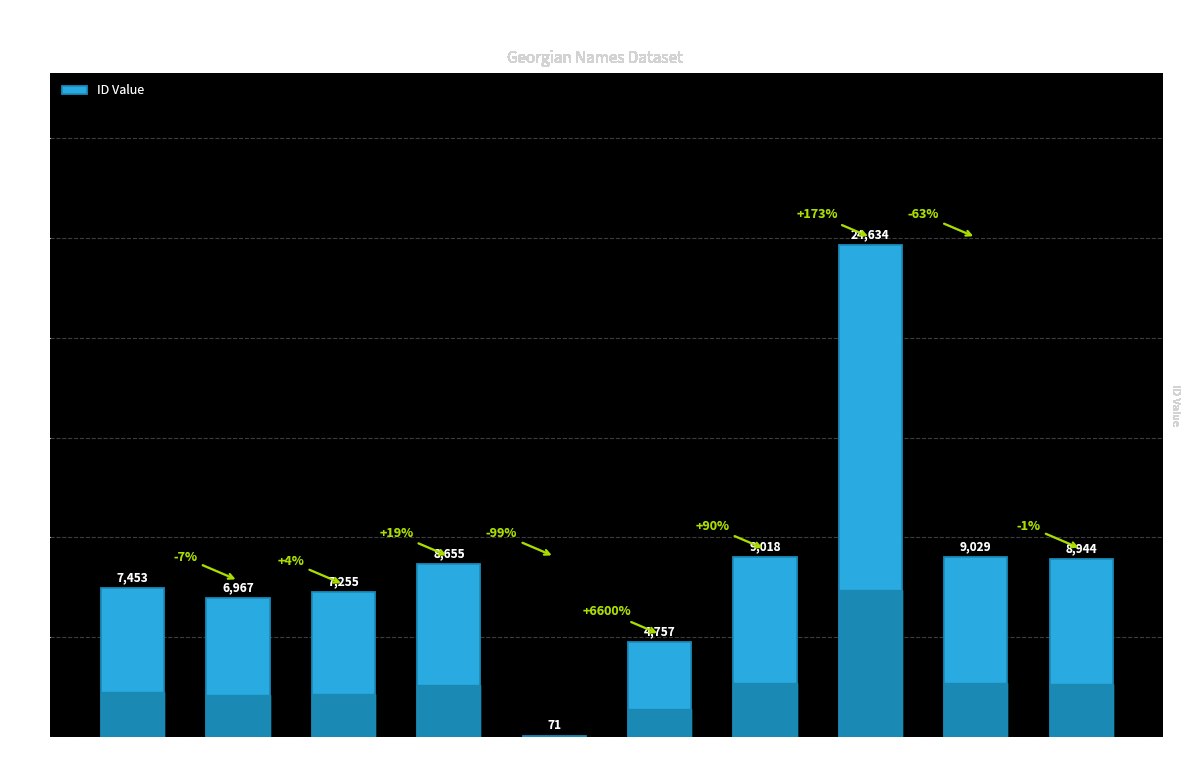

Where is the data nearest to the value 12352?

9029